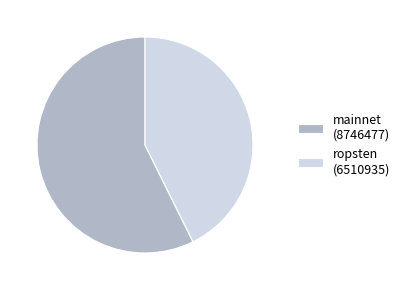

What is the largest slice in the pie chart?

mainnet (8746477)